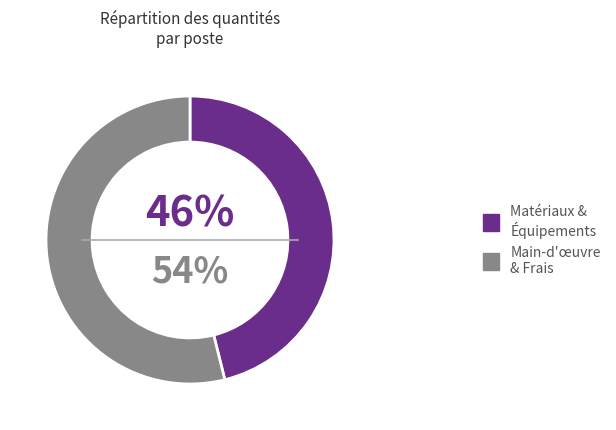

Between Main-d'œuvre & Frais and Matériaux & Équipements, which is larger?

Main-d'œuvre & Frais